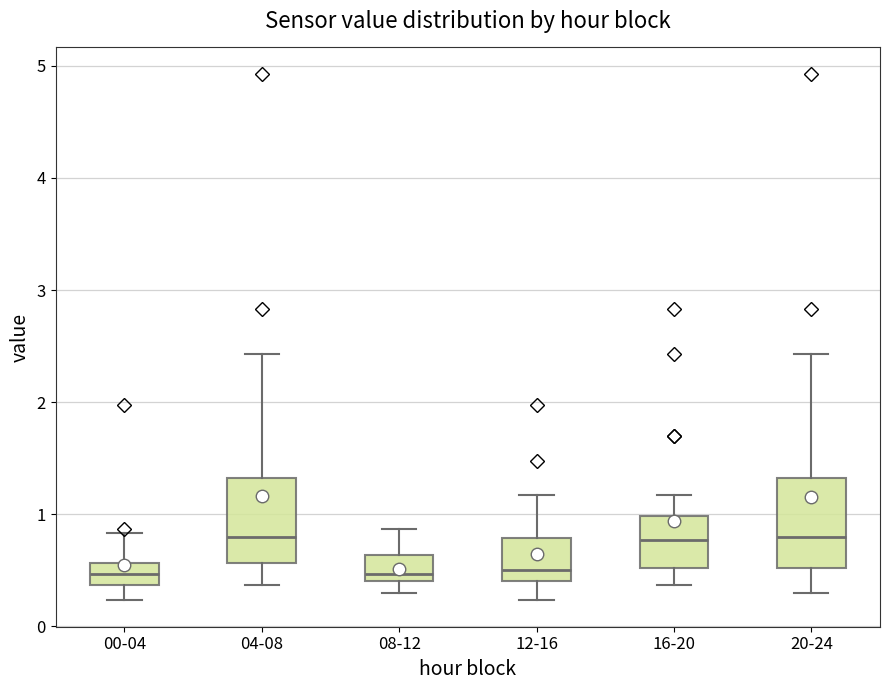

Where is the upper edge of the box for 04-08 on the y-axis? The values are not printed on the chart, so give them approximately, as read against the axis.

1.3